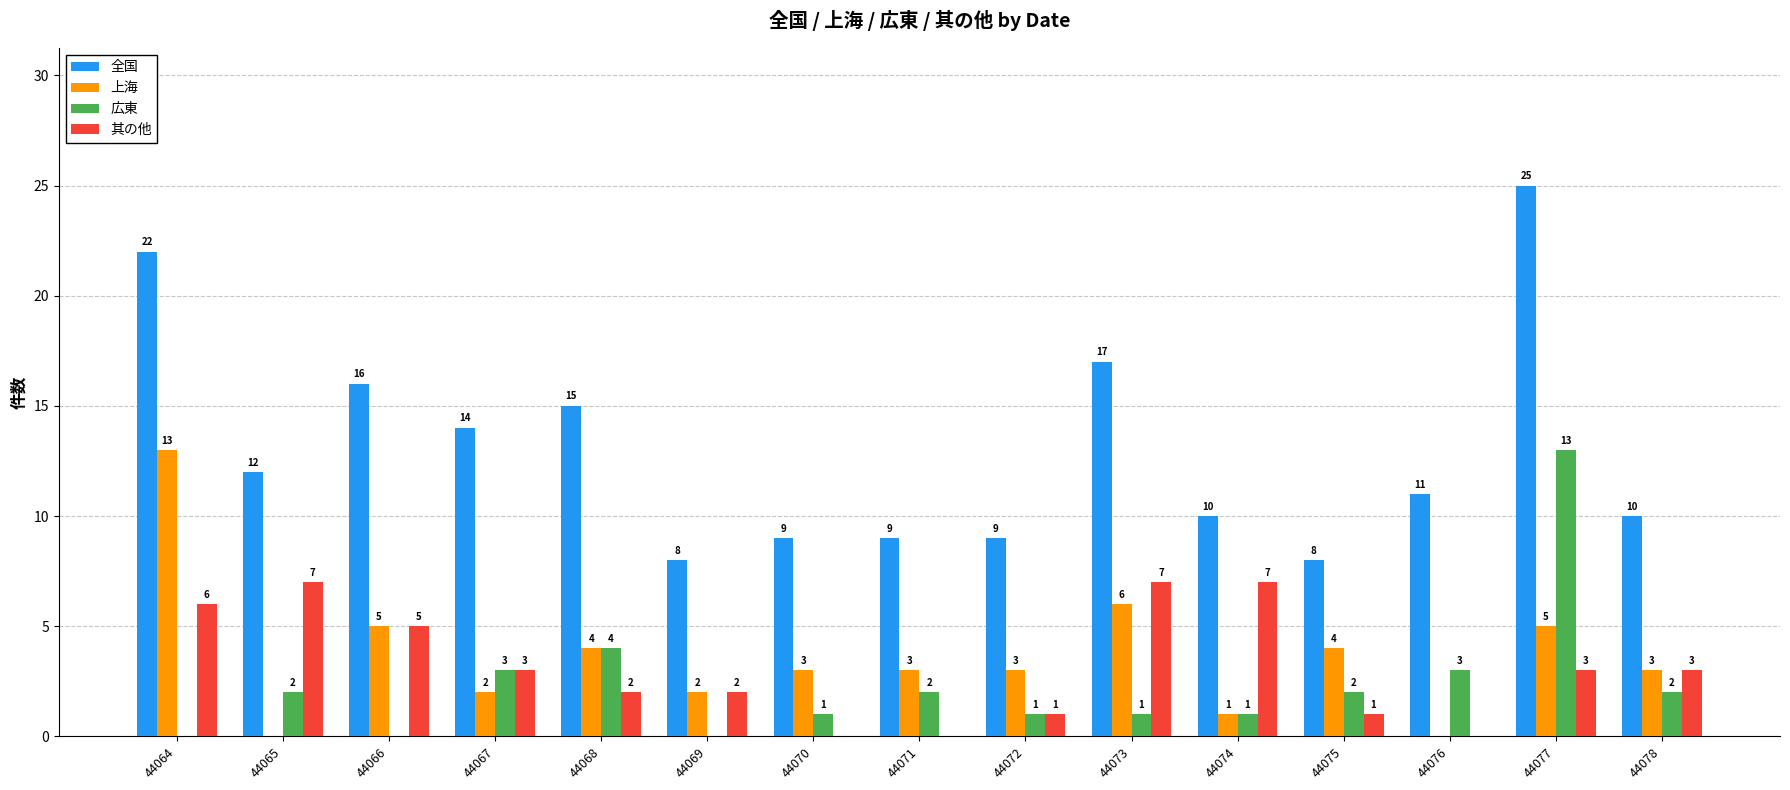

Reading right to left, transcribe all the data shown in this chart.

全国: 10	25	11	8	10	17	9	9	9	8	15	14	16	12	22
上海: 3	5	0	4	1	6	3	3	3	2	4	2	5	0	13
広東: 2	13	3	2	1	1	1	2	1	0	4	3	0	2	0
其の他: 3	3	0	1	7	7	1	0	0	2	2	3	5	7	6